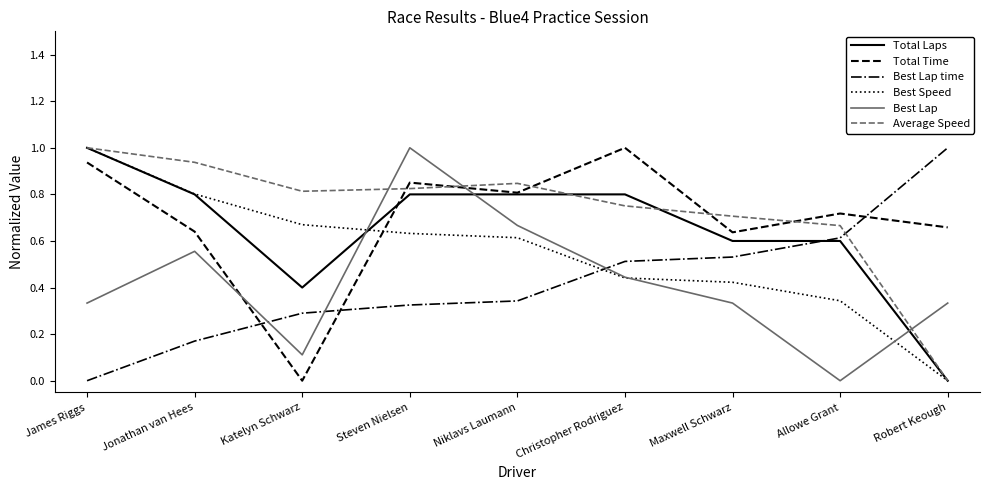

How many lines are shown in the chart?

6